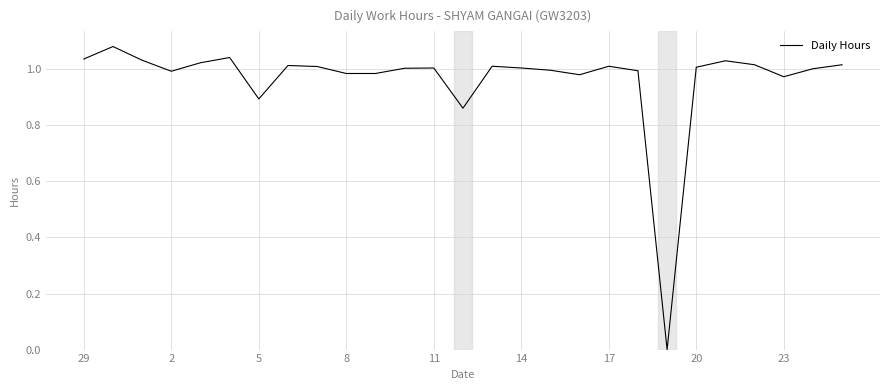

What is the difference between the maximum and minimum values?

1.1